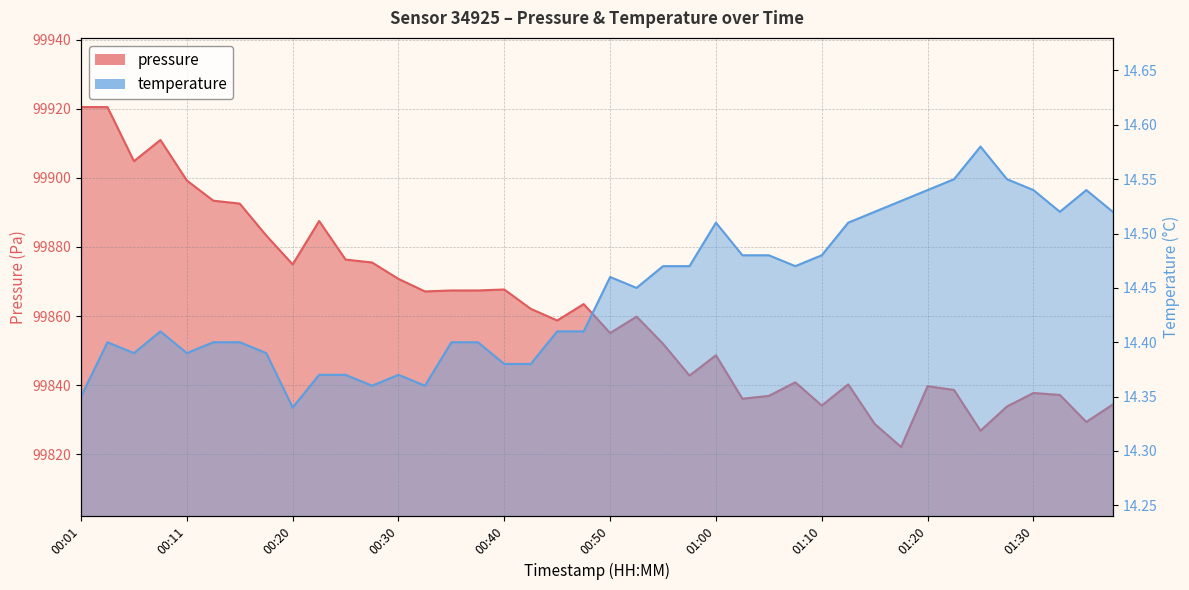

What is the difference between the maximum and second lowest values in the pressure series?

93.6